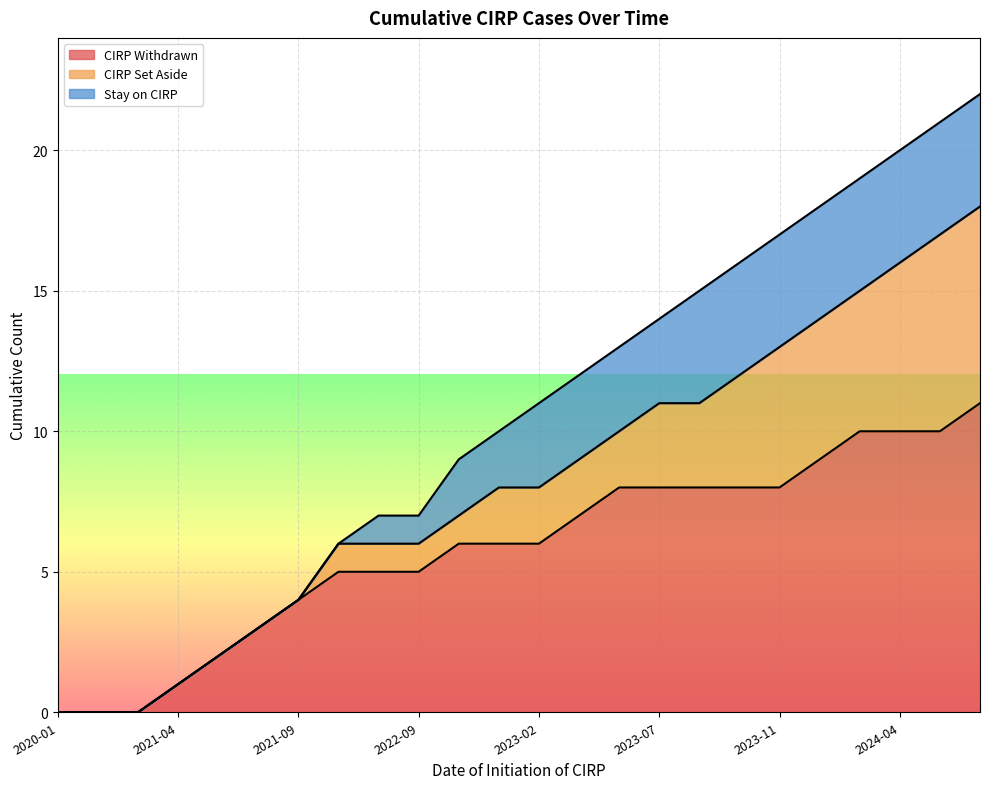

Reading right to left, what are all the values shown in this chart?

CIRP Withdrawn: 2024-06=11	2024-05=10	2024-04=10	2024-02=10	2024-01=9	2023-11=8	2023-10=8	2023-09=8	2023-07=8	2023-05=8	2023-03=7	2023-02=6	2023-01=6	2022-11=6	2022-09=5	2022-06=5	2022-03=5	2021-09=4	2021-08=3	2021-07=2	2021-04=1	2021-01=0	2020-06=0	2020-01=0
CIRP Set Aside: 2024-06=7	2024-05=7	2024-04=6	2024-02=5	2024-01=5	2023-11=5	2023-10=4	2023-09=3	2023-07=3	2023-05=2	2023-03=2	2023-02=2	2023-01=2	2022-11=1	2022-09=1	2022-06=1	2022-03=1	2021-09=0	2021-08=0	2021-07=0	2021-04=0	2021-01=0	2020-06=0	2020-01=0
Stay on CIRP: 2024-06=4	2024-05=4	2024-04=4	2024-02=4	2024-01=4	2023-11=4	2023-10=4	2023-09=4	2023-07=3	2023-05=3	2023-03=3	2023-02=3	2023-01=2	2022-11=2	2022-09=1	2022-06=1	2022-03=0	2021-09=0	2021-08=0	2021-07=0	2021-04=0	2021-01=0	2020-06=0	2020-01=0